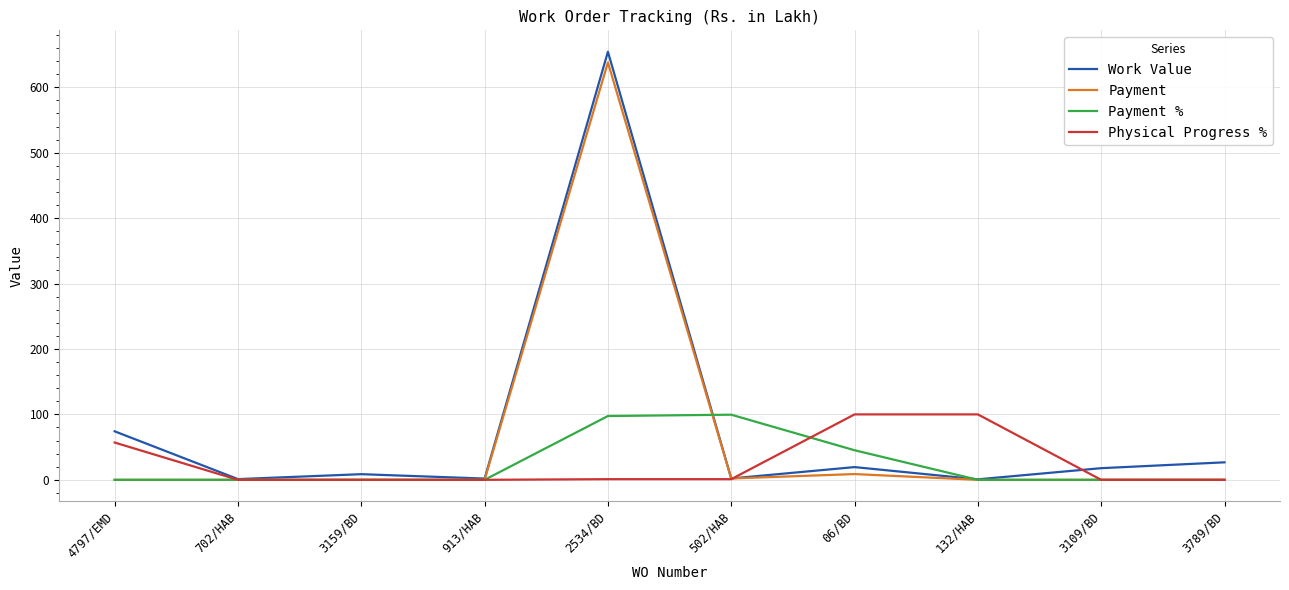

Which series changed the most between 4797/EMD and 2534/BD?

Payment